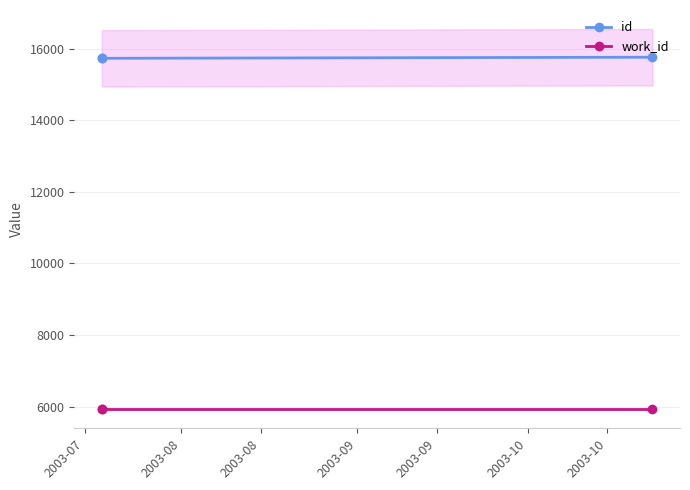

Rank the series by their average value, from highest to lowest.

id, work_id